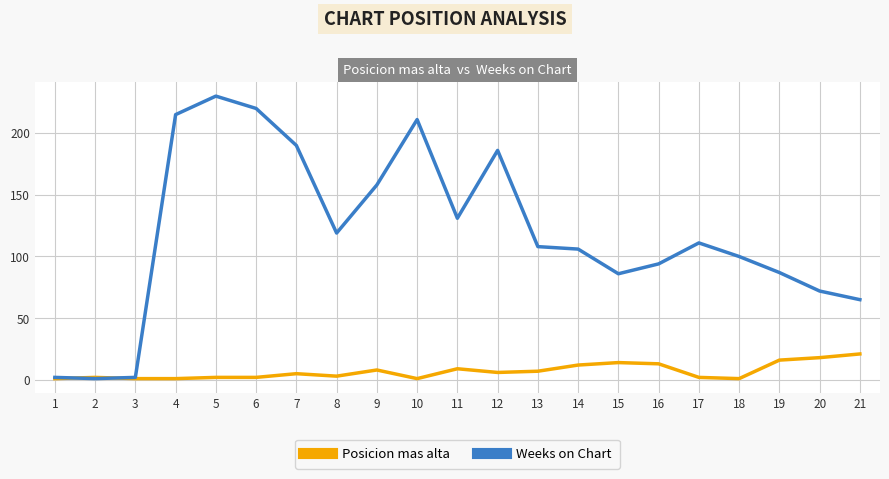

Between 1 and 10, which series saw the biggest shift?

Weeks on Chart